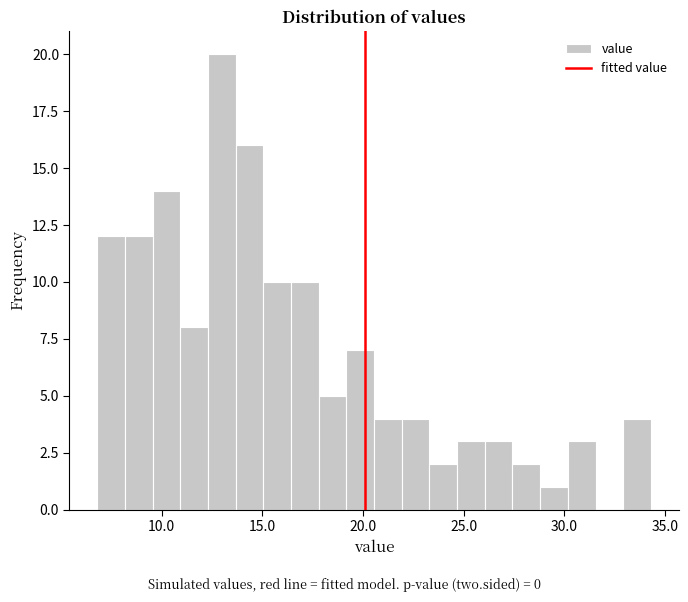

Read against the x-axis, roughly where is the centre of the tallest bar?

13.0